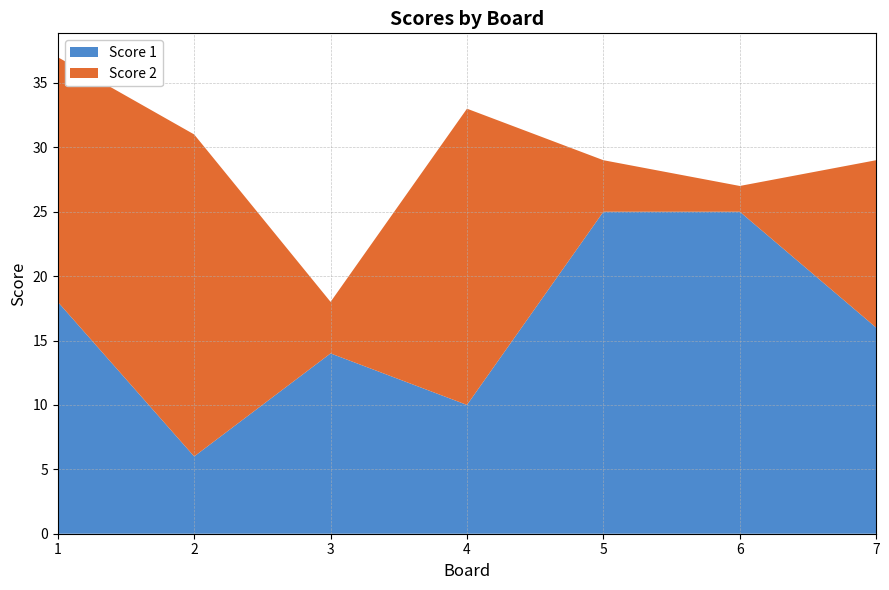

Reading left to right, transcribe all the data shown in this chart.

Score 1: 18	6	14	10	25	25	16
Score 2: 19	25	4	23	4	2	13